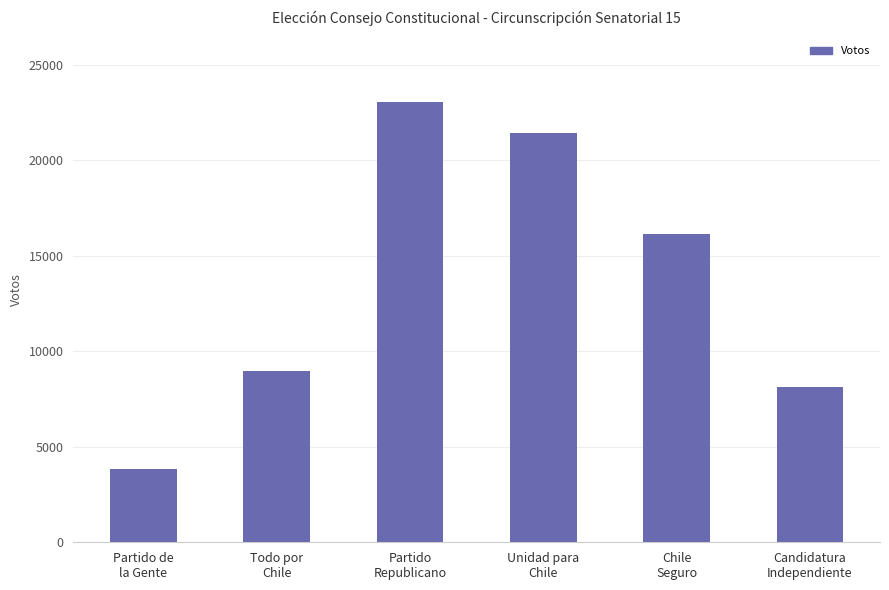

Count the number of data series in this chart.

1